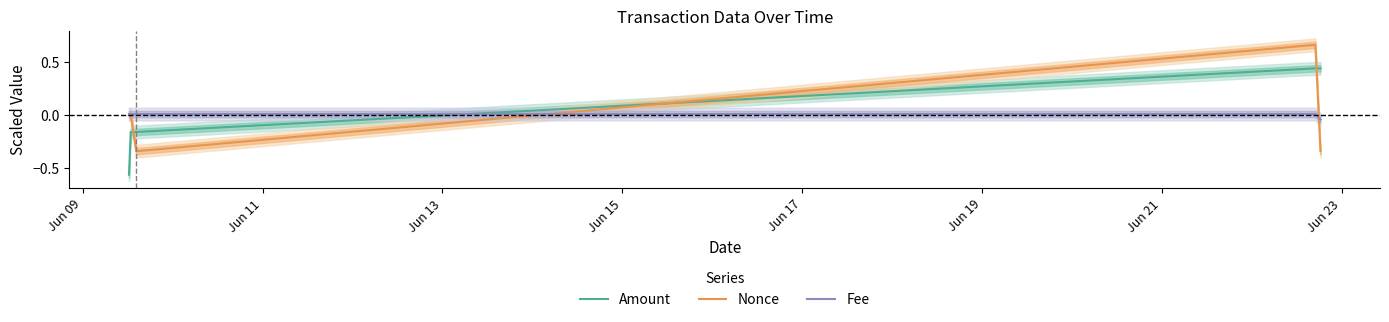

Which series has the largest total across all categories?

Amount